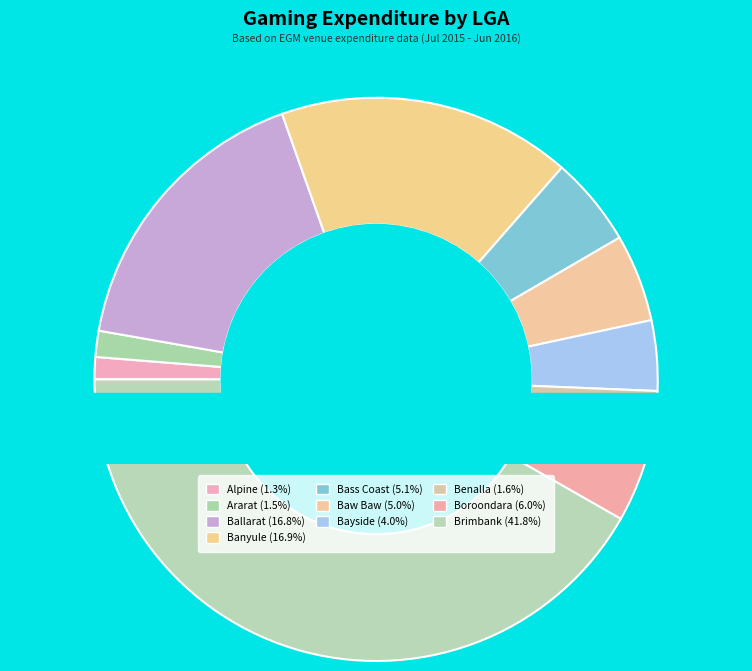

Which has a higher value, Boroondara or Bayside?

Boroondara